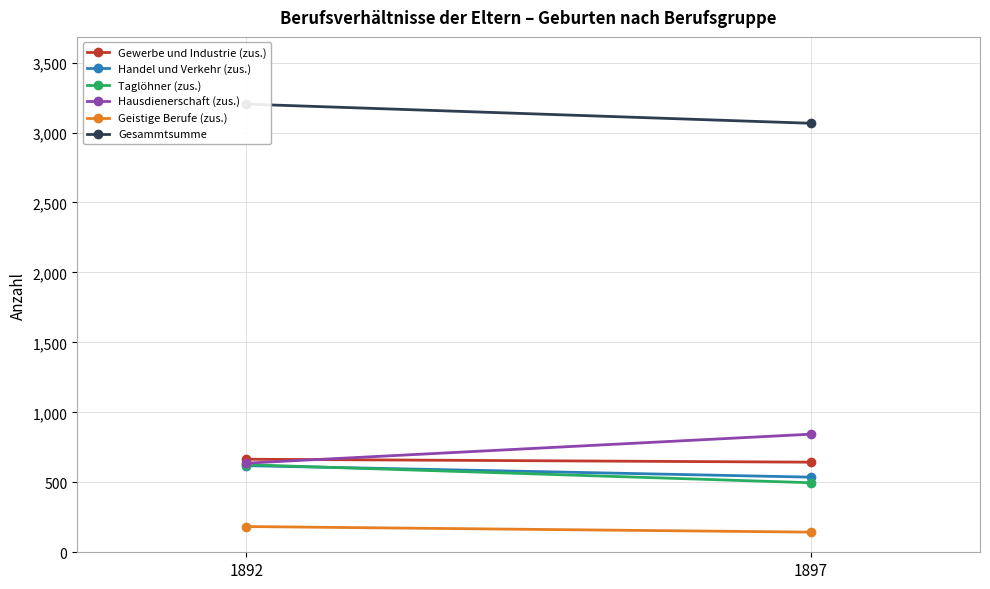

List the labels in order of Gewerbe und Industrie (zus.) value, largest first.

1892, 1897